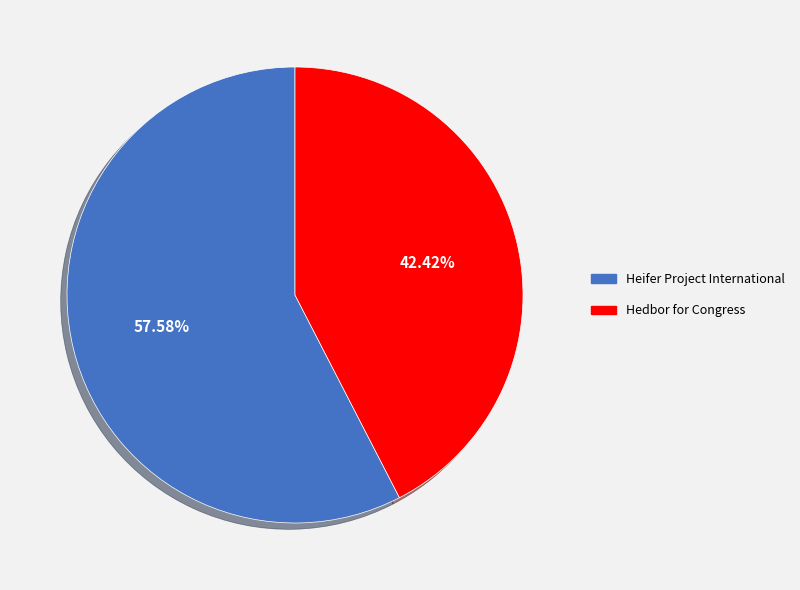

Which category has the biggest portion of the pie?

Heifer Project International